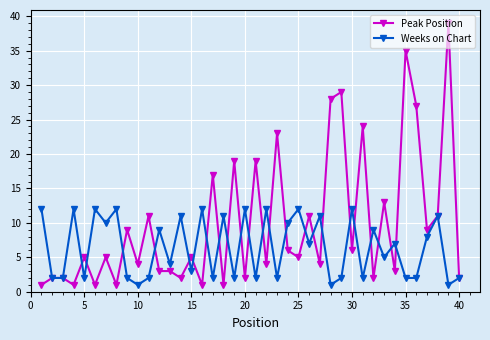

What is the maximum value for Peak Position?

39